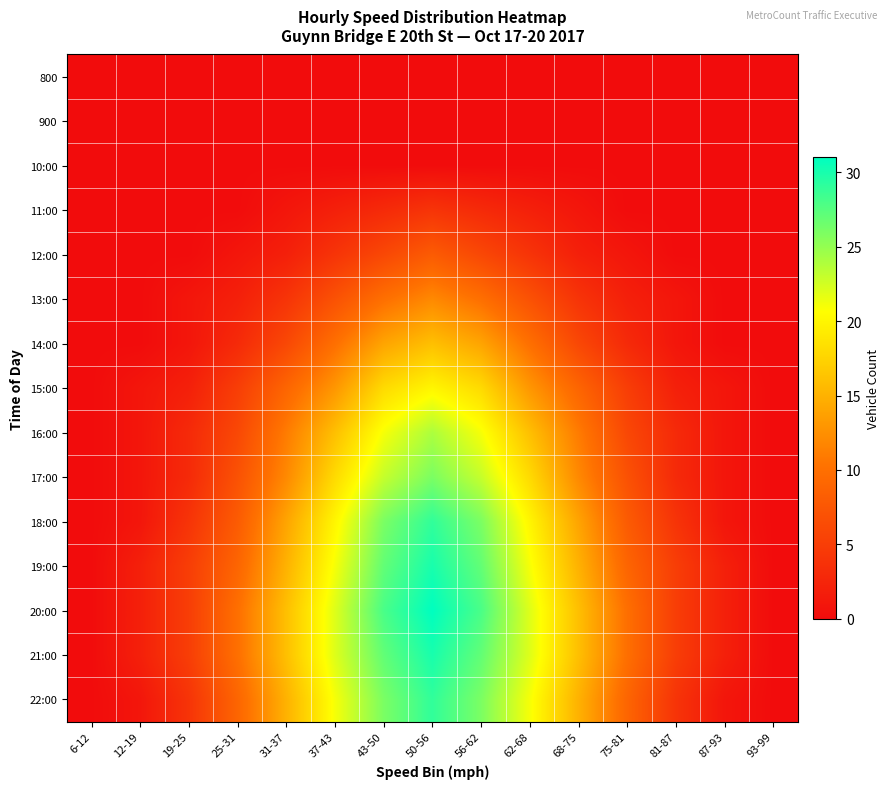

At which category is the sum across all series the highest?

50-56